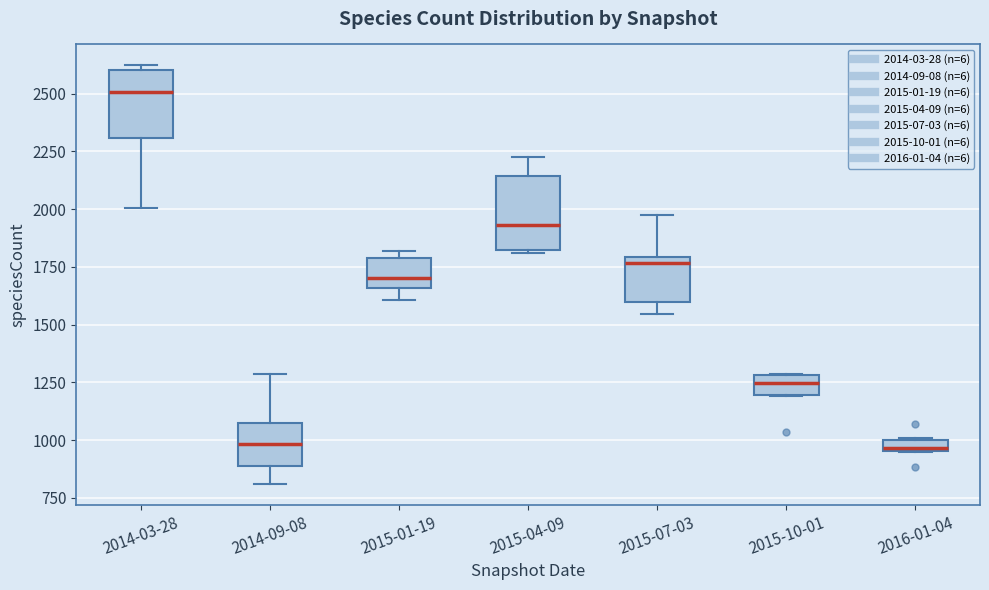

Where is the upper edge of the box for 2015-10-01 on the y-axis? The values are not printed on the chart, so give them approximately, as read against the axis.

1300